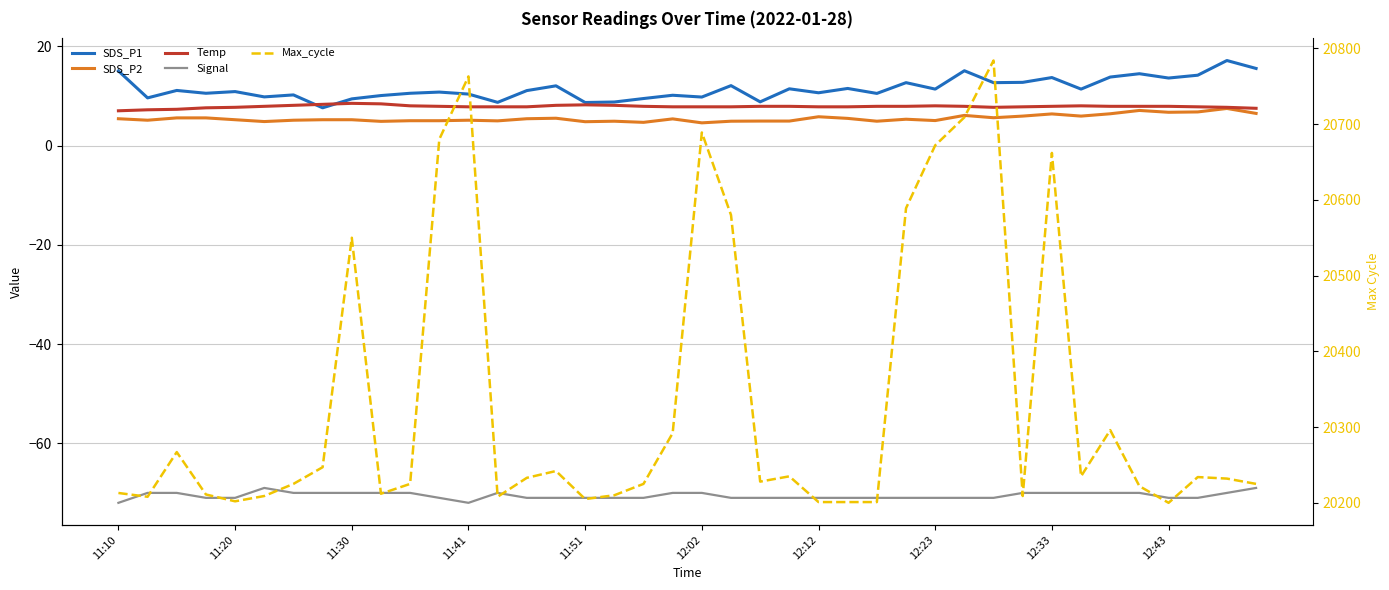

Which series has the largest total across all categories?

Max_cycle